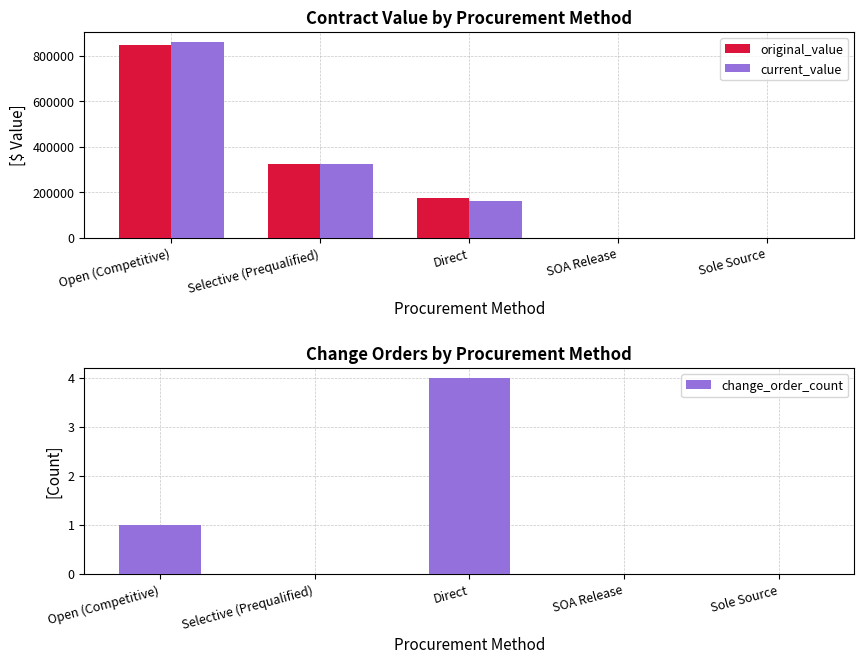

Which series has the widest spread of values?

current_value